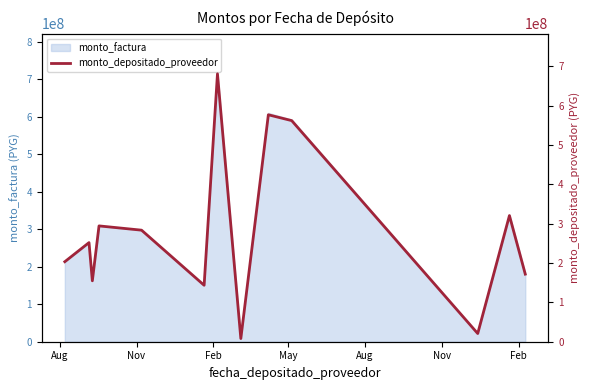

Which label corresponds to the largest value in the chart?

Feb